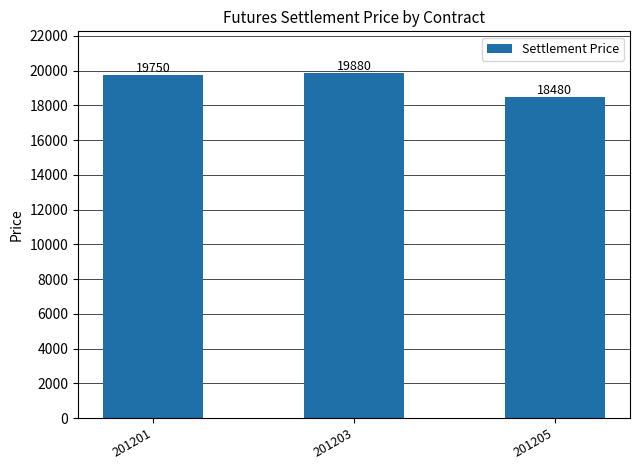

Which label corresponds to the largest value in the chart?

201203